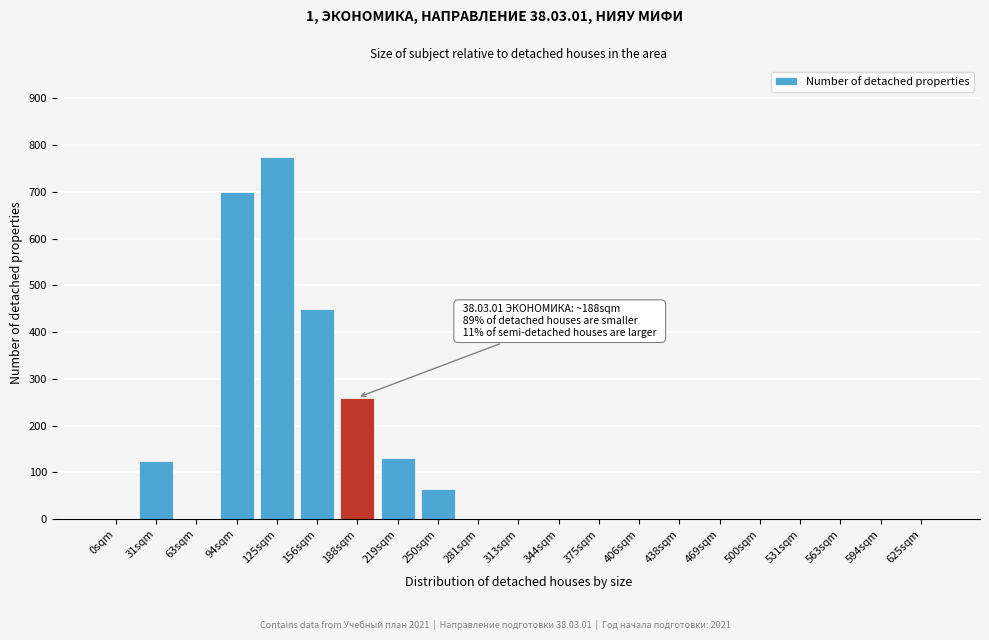

Reading left to right, list all the values displayed in this chart.

0sqm=0	31sqm=125	63sqm=0	94sqm=700	125sqm=775	156sqm=450	188sqm=260	219sqm=130	250sqm=65	281sqm=0	313sqm=0	344sqm=0	375sqm=0	406sqm=0	438sqm=0	469sqm=0	500sqm=0	531sqm=0	563sqm=0	594sqm=0	625sqm=0